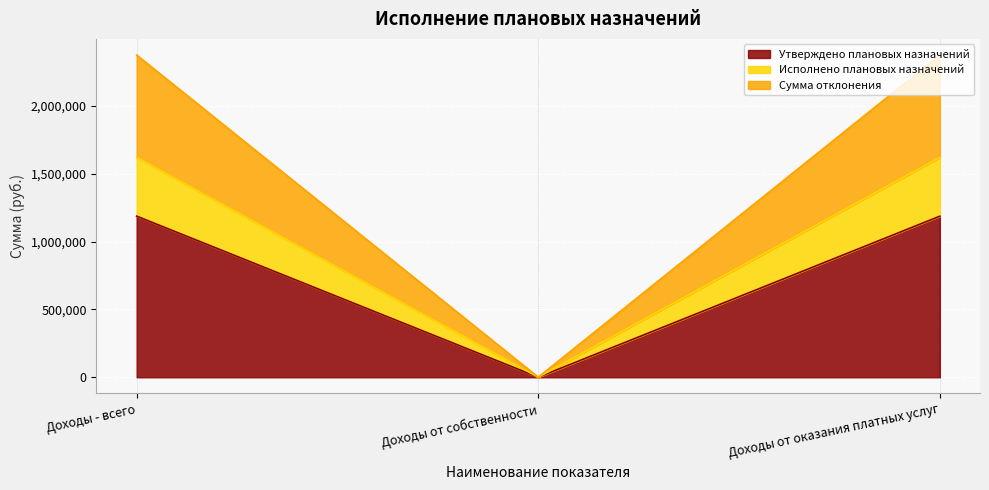

What is the total value across all series at Доходы от оказания платных услуг?

2373600.0